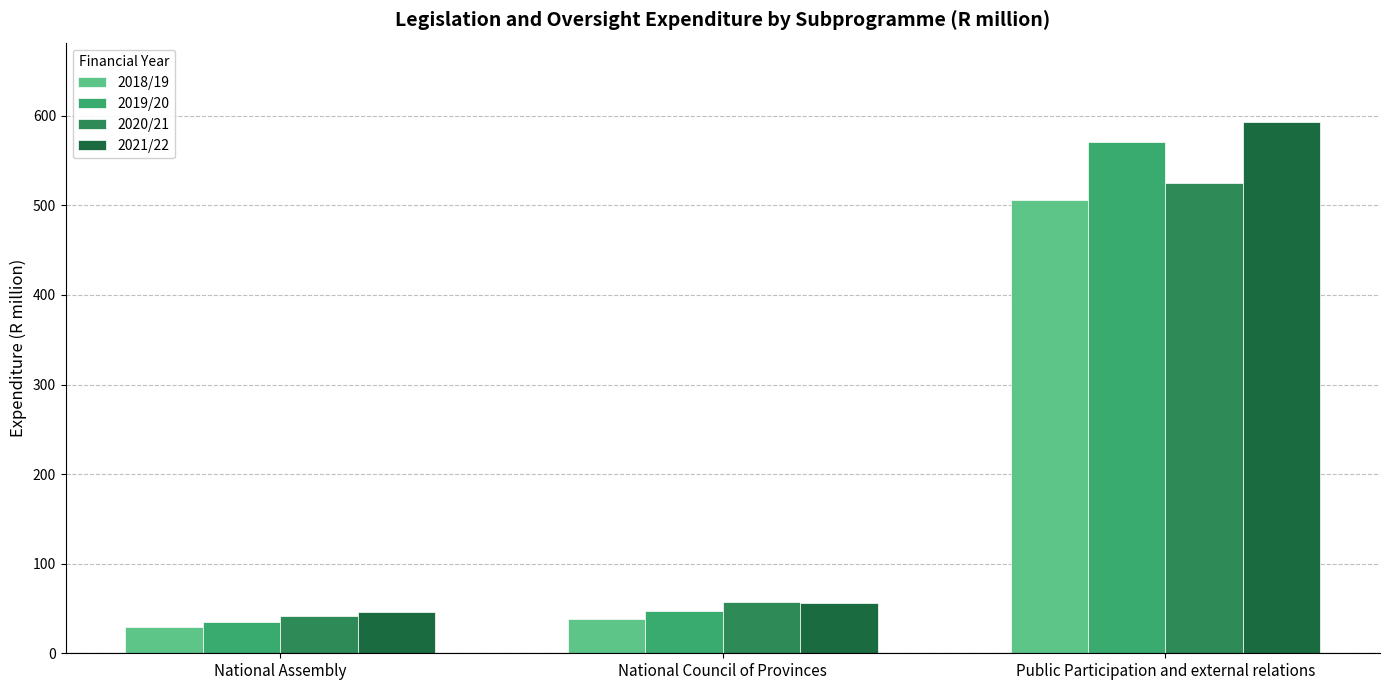

List the series in order of their peak value, highest first.

2021/22, 2019/20, 2020/21, 2018/19